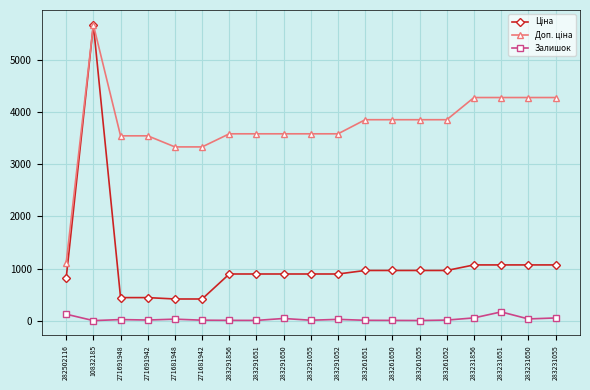

How many lines are shown in the chart?

3